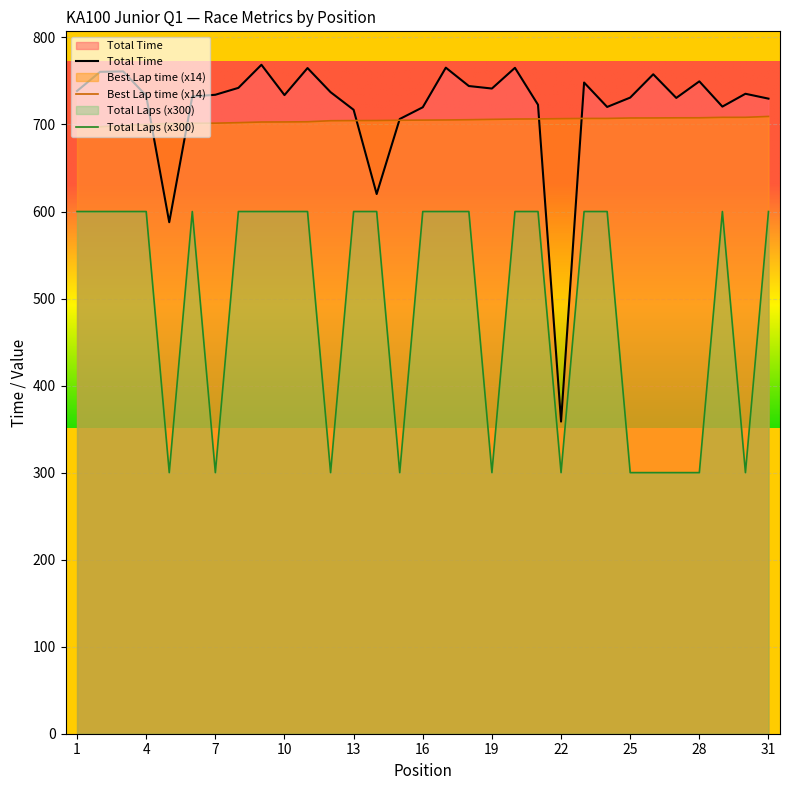

Is it true that Total Laps equals 600.0 at 21?

True